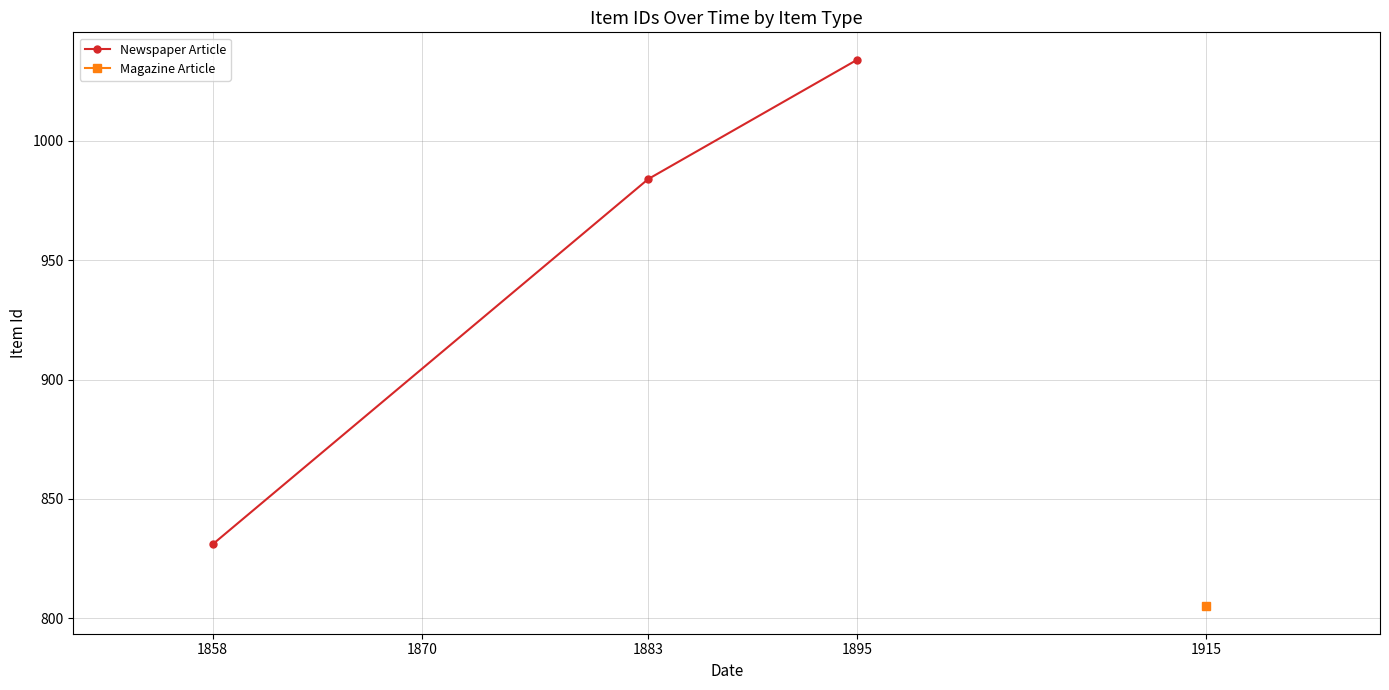

True or false: Newspaper Article has a value of 392 at 1895.

False